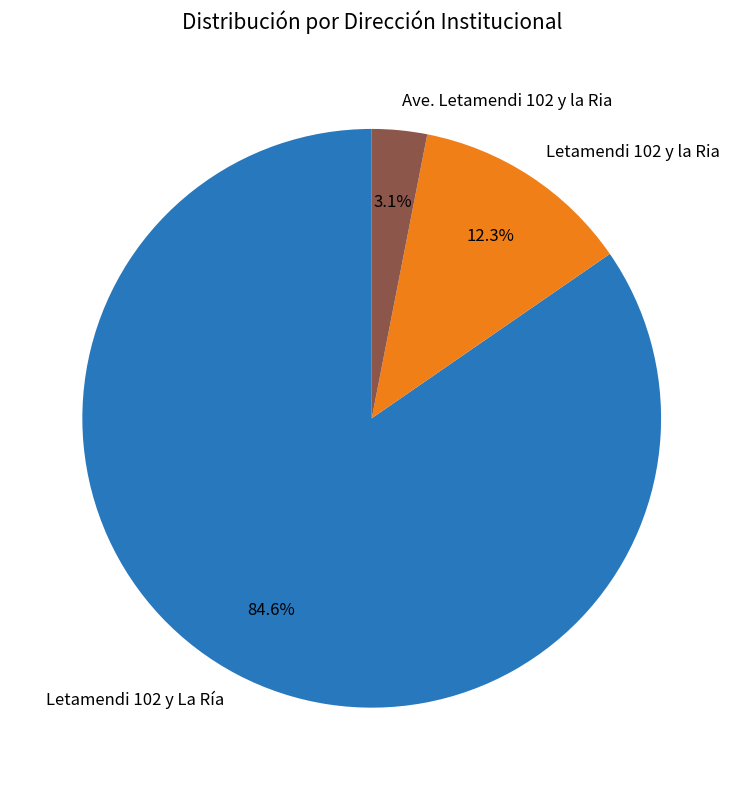

What is the smallest slice in the pie chart?

Ave. Letamendi 102 y la Ria